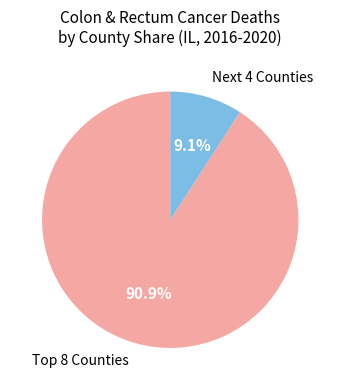

Which category has the biggest portion of the pie?

Top 8 Counties